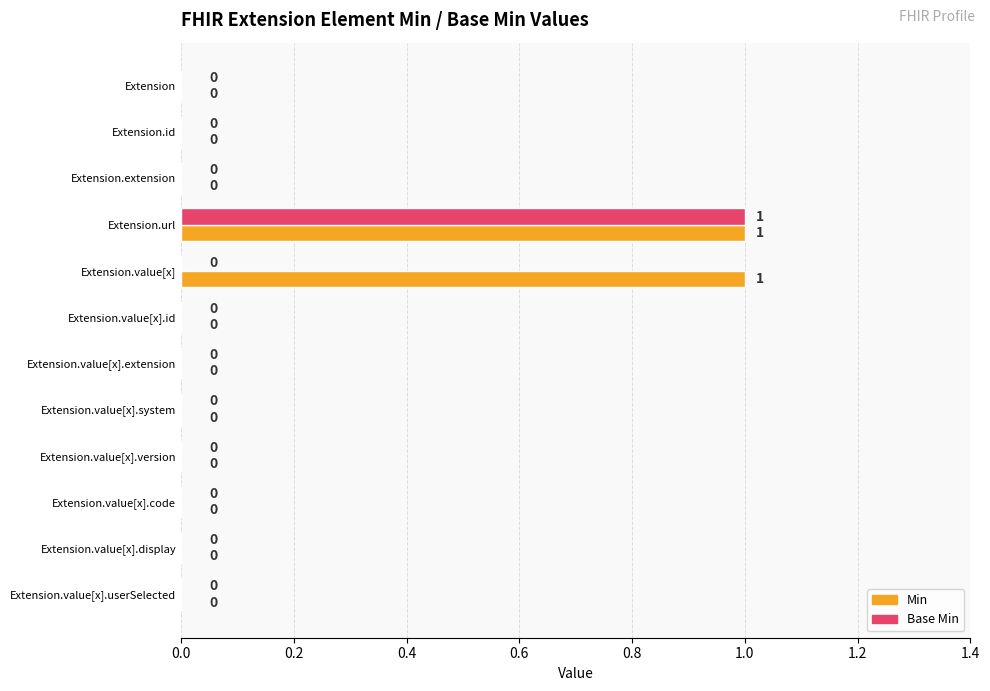

At which label does Base Min reach its peak?

Extension.url